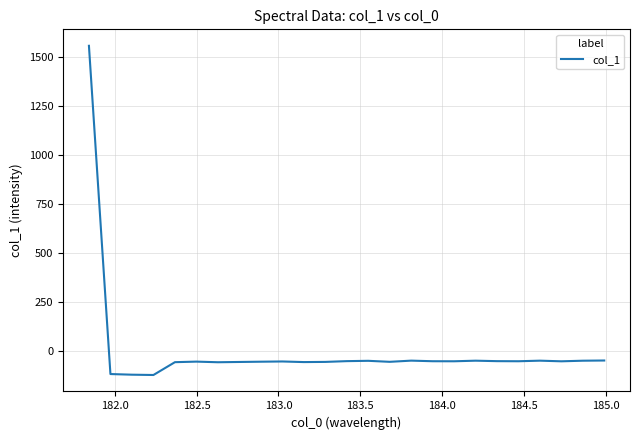

What is the difference between the maximum and minimum values?

1678.4